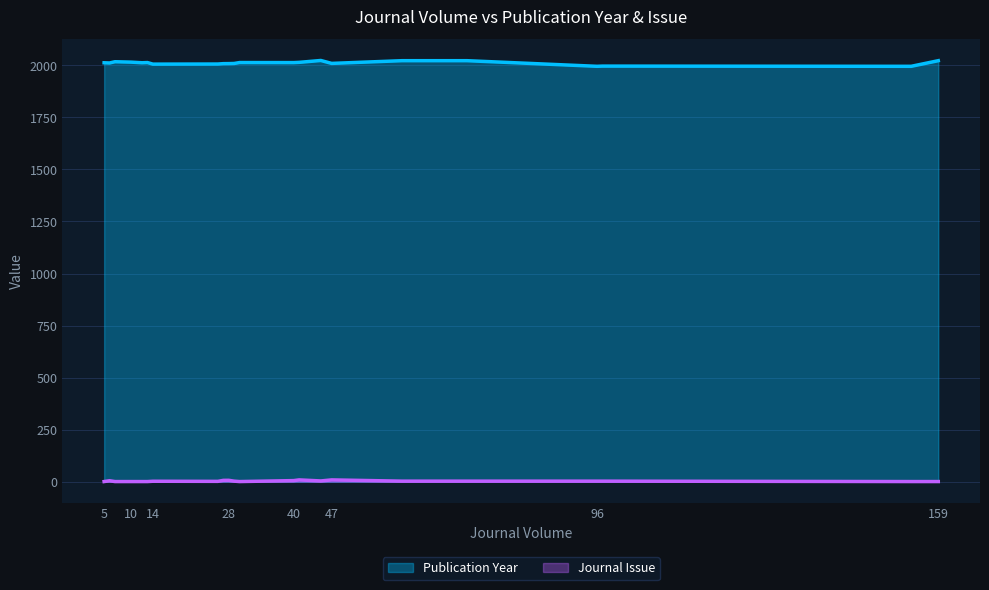

Is the value of Publication Year at 10 greater than the value of Journal Issue at 96?

Yes